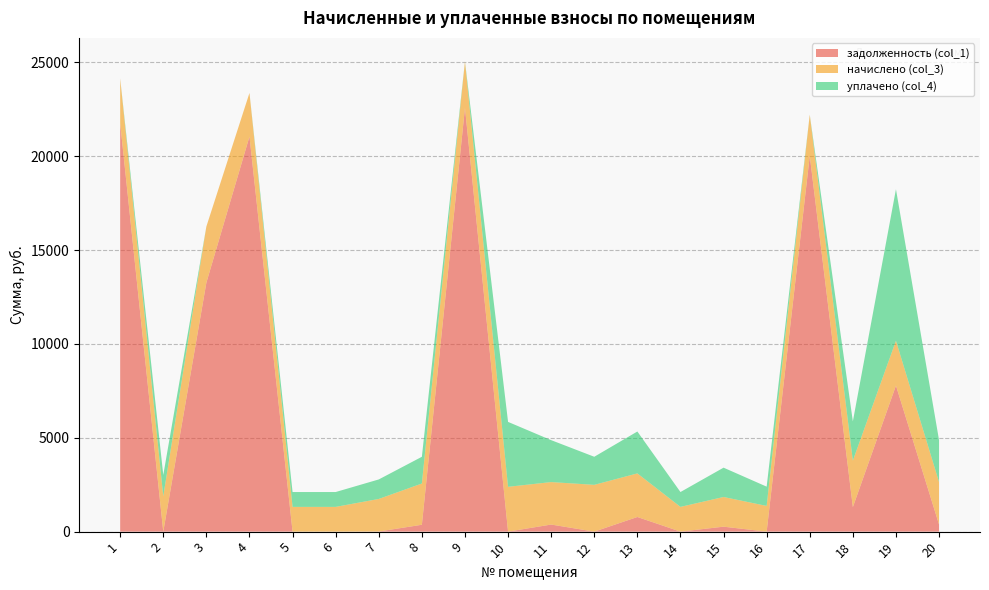

Reading left to right, what are all the values shown in this chart?

задолженность (col_1): 1=21753.7	2=0.0	3=13261.9	4=21044.8	5=0.0	6=0.0	7=6.0	8=366.2	9=22569.8	10=0.0	11=377.1	12=0.0	13=780.0	14=0.0	15=263.7	16=0.0	17=20013.3	18=1306.3	19=7780.5	20=377.1
начислено (col_3): 1=2388.0	2=1885.5	3=2991.0	4=2322.4	5=1318.4	6=1318.4	7=1735.3	8=2197.0	9=2477.6	10=2388.0	11=2262.7	12=2492.5	13=2322.4	14=1318.4	15=1582.1	16=1369.1	17=2197.0	18=2477.6	19=2388.0	20=2262.7
уплачено (col_4): 1=0.0	2=1131.3	3=0.0	4=0.0	5=791.0	6=791.0	7=1038.8	8=1423.4	9=0.0	10=3457.2	11=2233.1	12=1495.5	13=2231.3	14=791.0	15=1561.4	16=1026.8	17=0.0	18=2089.1	19=8069.6	20=2233.1